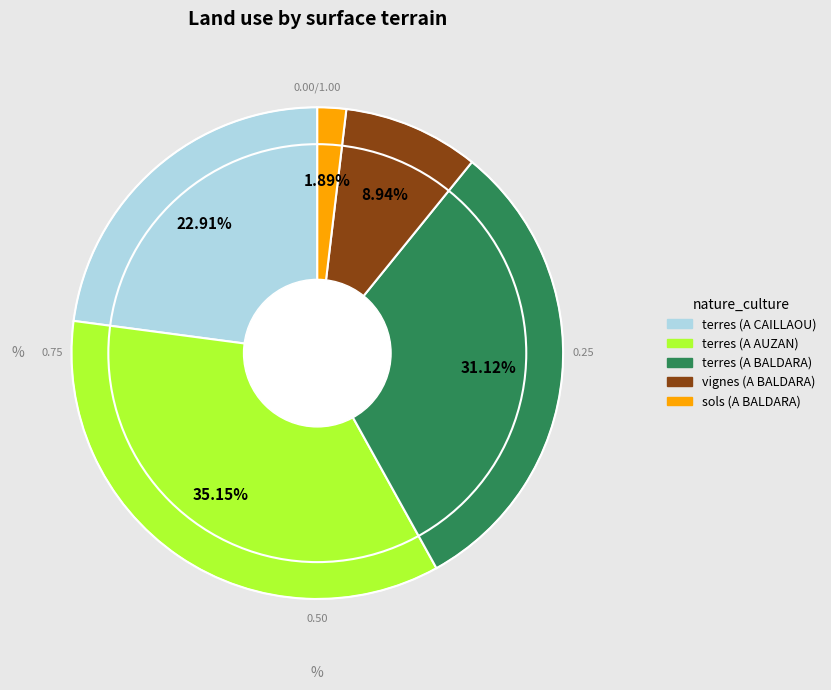

Between terres (A CAILLAOU) and vignes (A BALDARA), which is larger?

terres (A CAILLAOU)